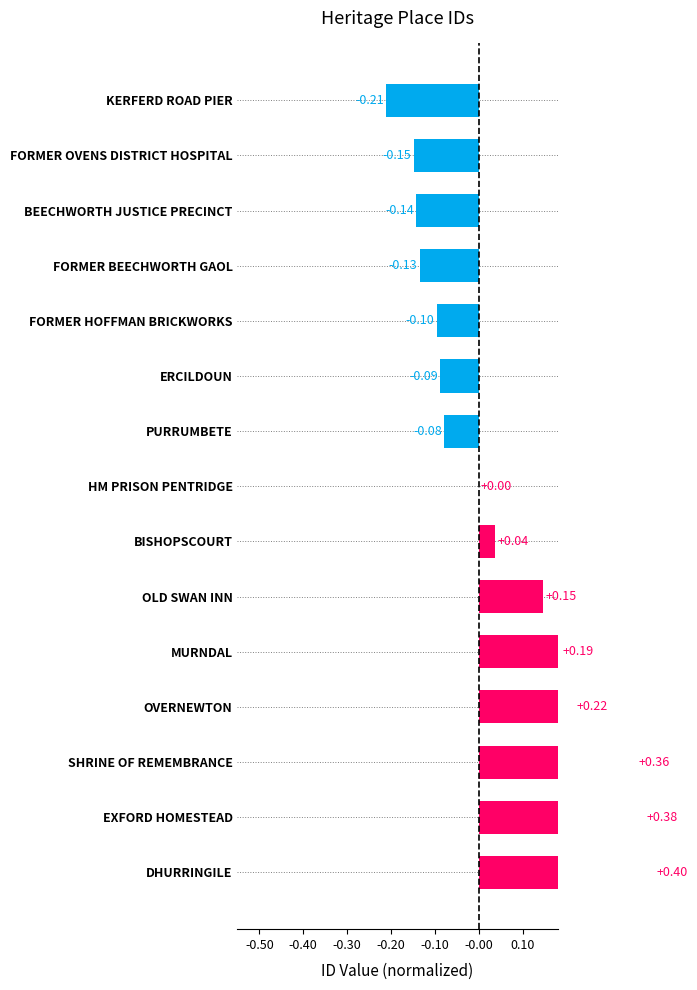

What is the value of the 15th bar from the left?

0.4